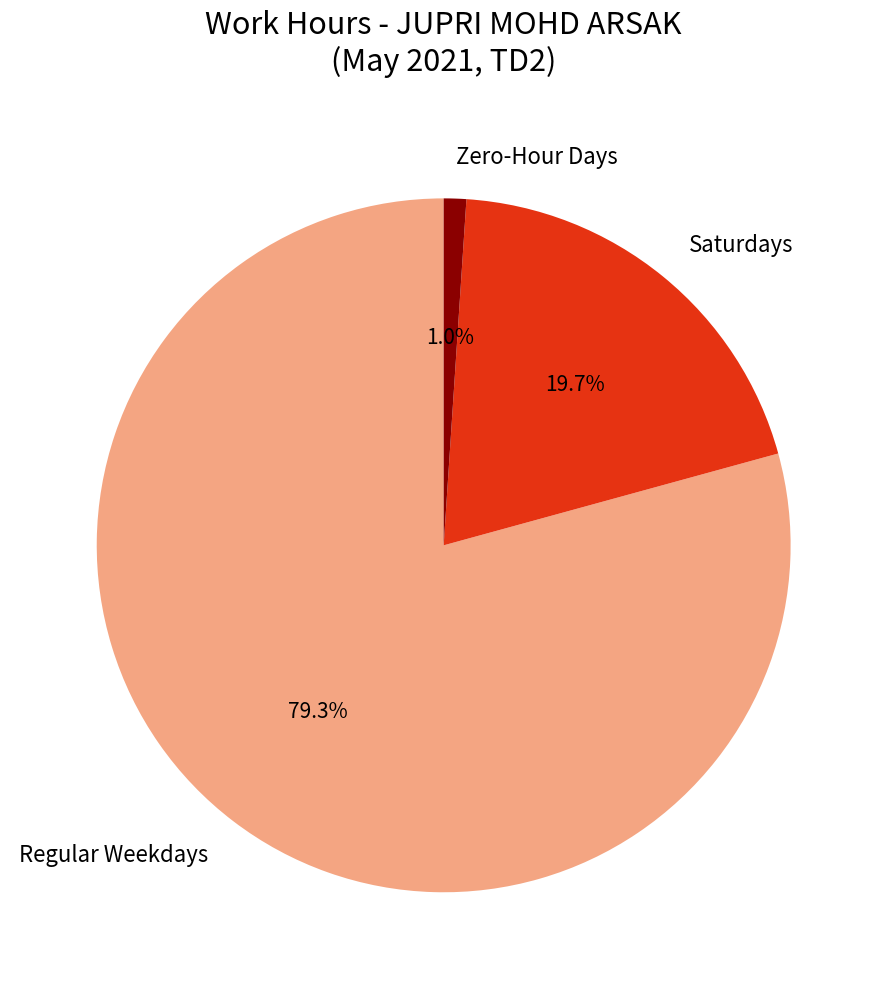

What percentage do Saturdays and Regular Weekdays together represent?

99.0%